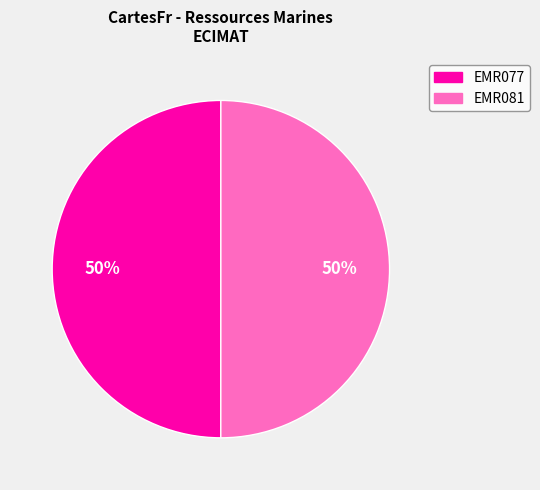

To the nearest percent, what percentage of the pie is EMR081?

50%